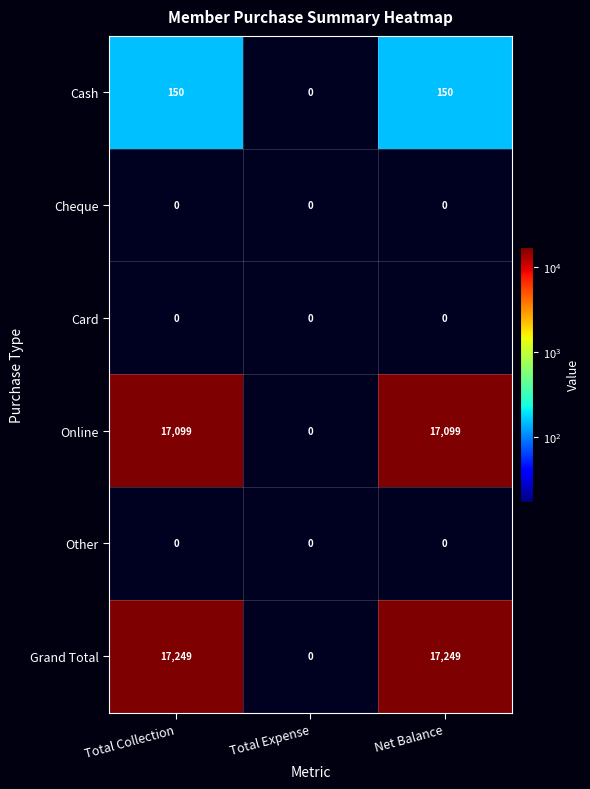

Count the Online values in the range 0 to 17099.

3